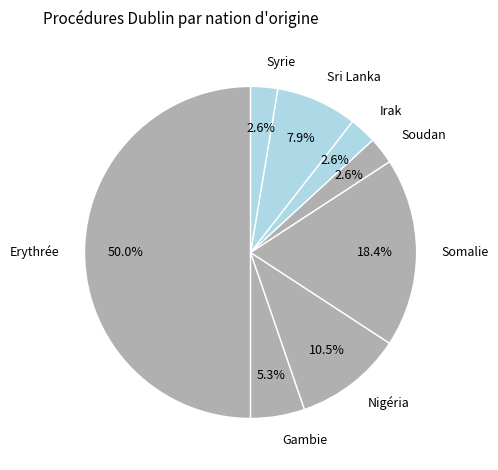

Which has a higher value, Gambie or Nigéria?

Nigéria